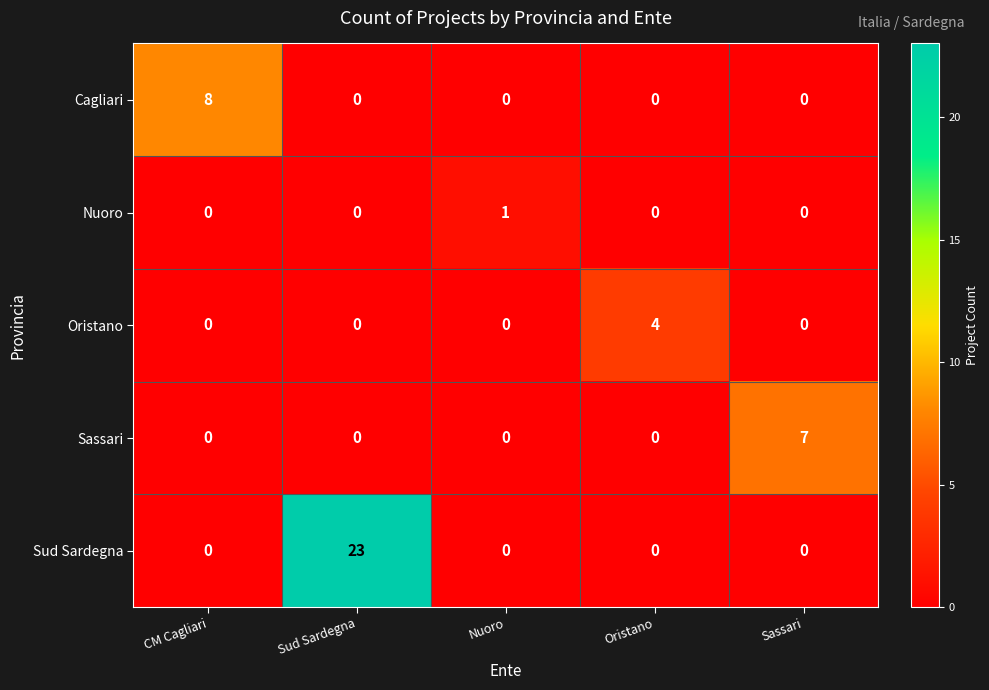

Reading left to right, list all the values displayed in this chart.

Cagliari: CM Cagliari=8	Sud Sardegna=0	Nuoro=0	Oristano=0	Sassari=0
Nuoro: CM Cagliari=0	Sud Sardegna=0	Nuoro=1	Oristano=0	Sassari=0
Oristano: CM Cagliari=0	Sud Sardegna=0	Nuoro=0	Oristano=4	Sassari=0
Sassari: CM Cagliari=0	Sud Sardegna=0	Nuoro=0	Oristano=0	Sassari=7
Sud Sardegna: CM Cagliari=0	Sud Sardegna=23	Nuoro=0	Oristano=0	Sassari=0